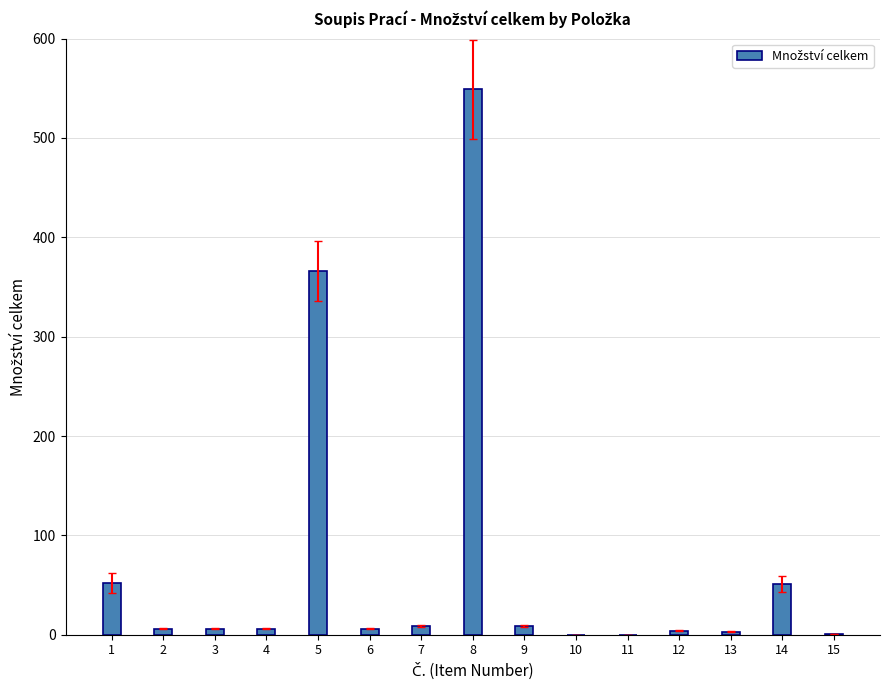

What is the maximum value shown in the chart?

549.0